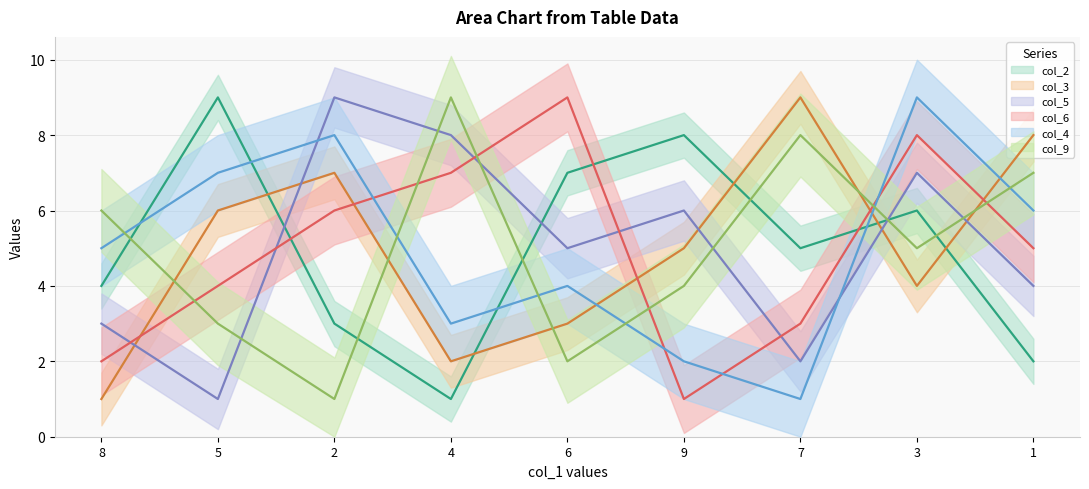

In col_2, how many points are higher than both neighbors (excluding endpoints)?

3